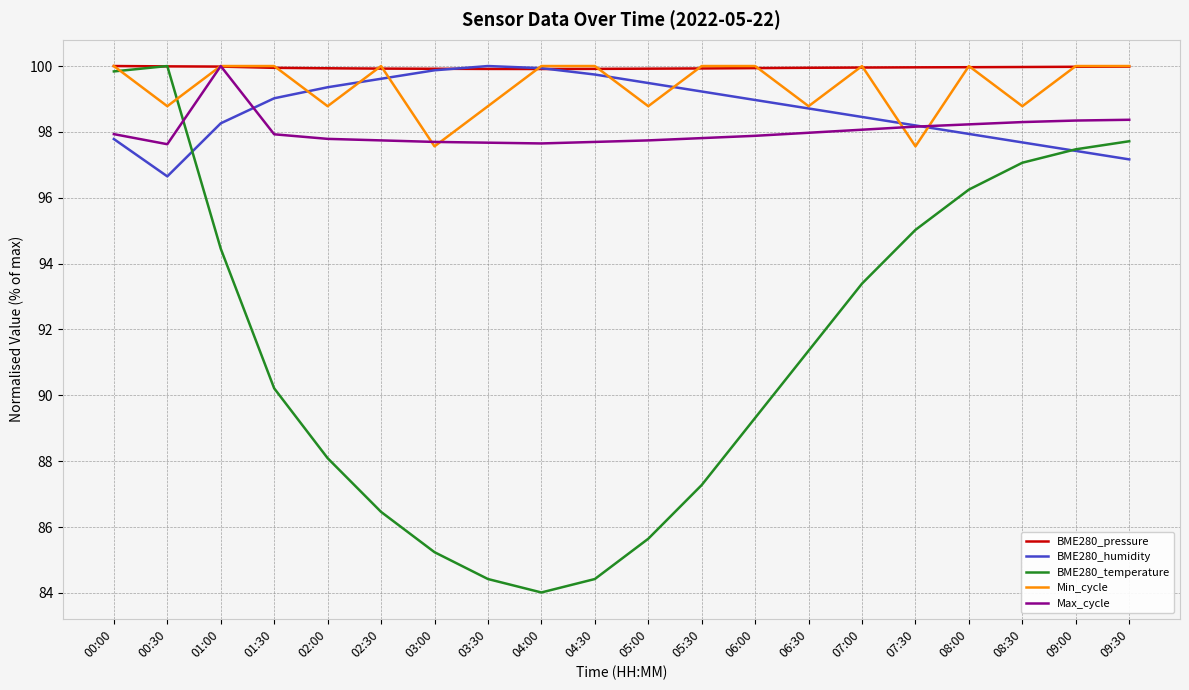

What position from the left is 04:00?

9